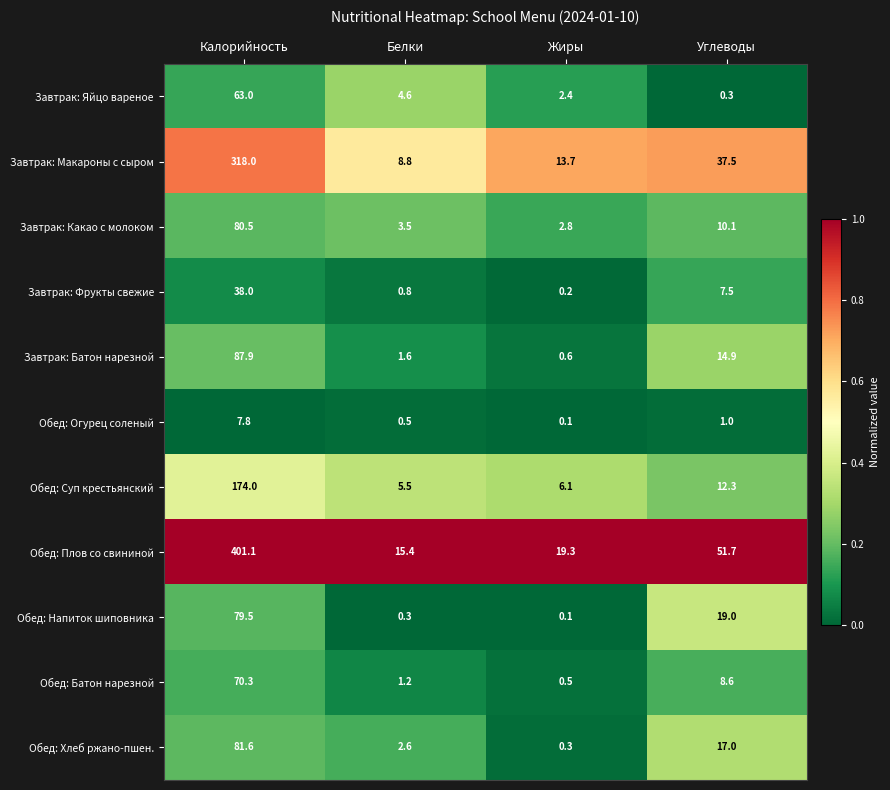

At which label is Обед: Хлеб ржано-пшен. closest to 40?

Углеводы